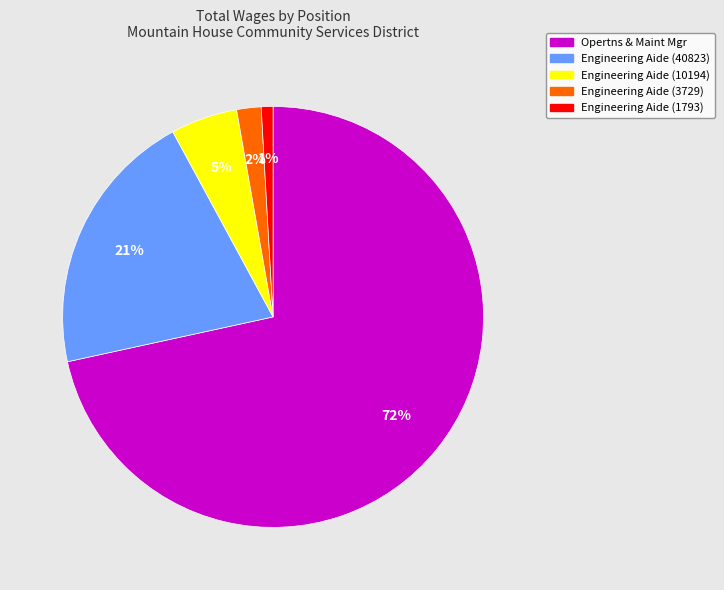

To the nearest percent, what is the average slice percentage?

20%